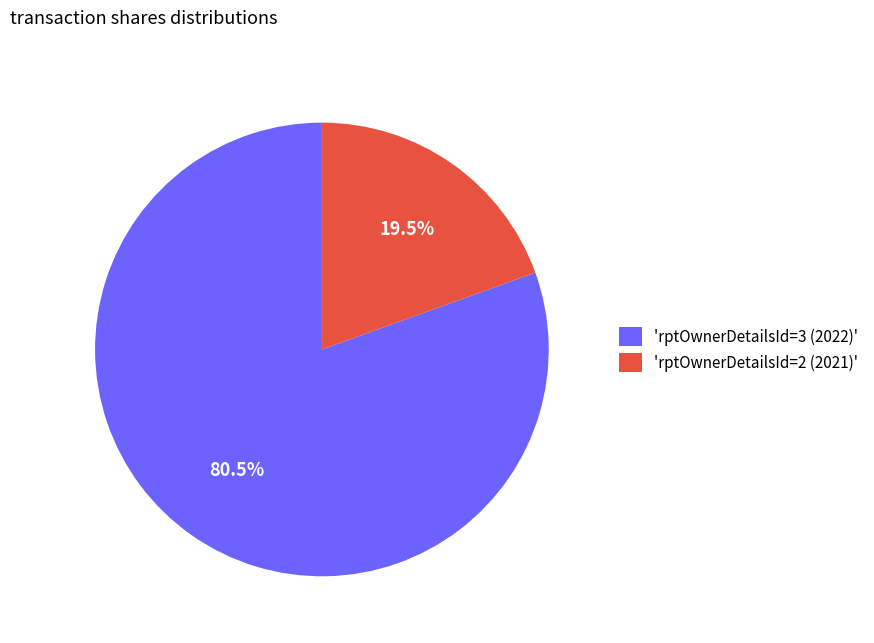

To the nearest percent, what is the average slice percentage?

50%